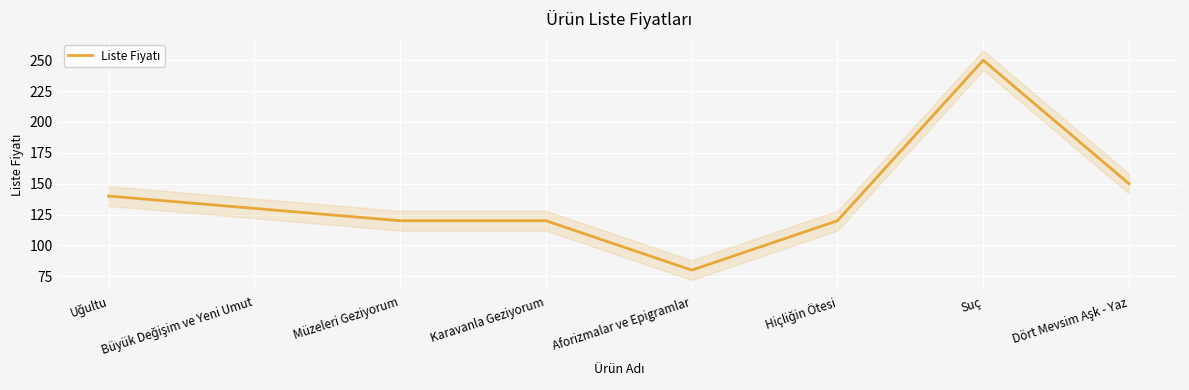

What is the label of the 5th point from the left?

Aforizmalar ve Epigramlar